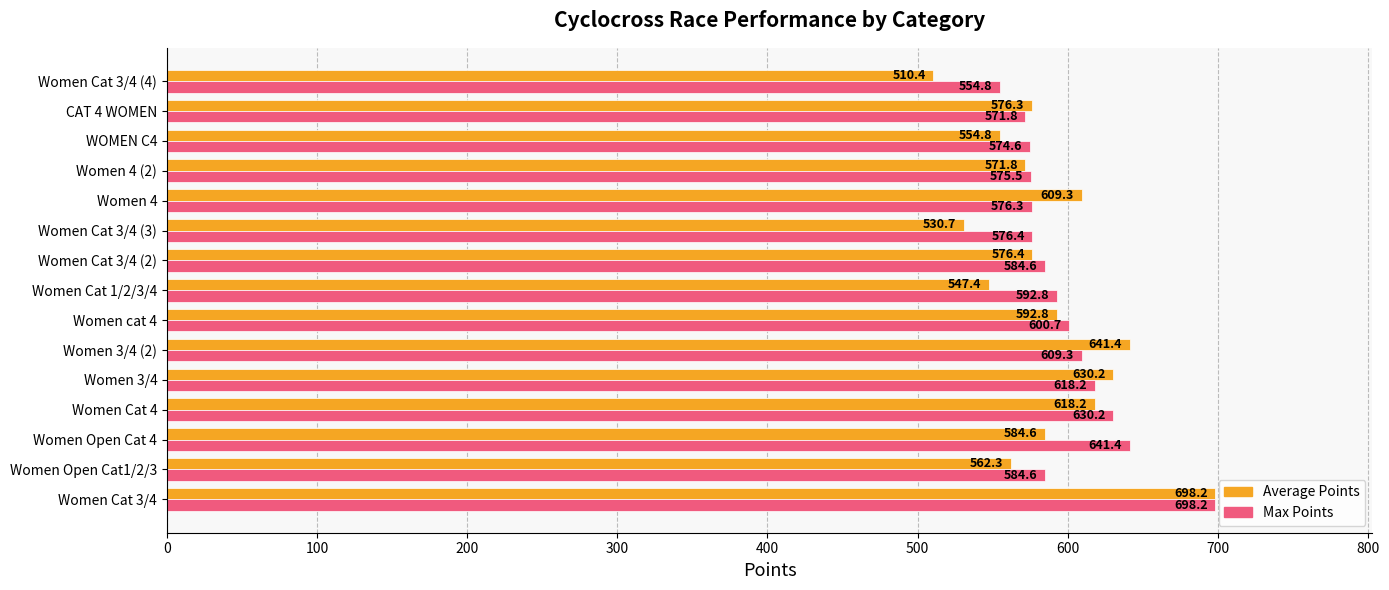

What are all the series names shown in the legend?

Average Points, Max Points